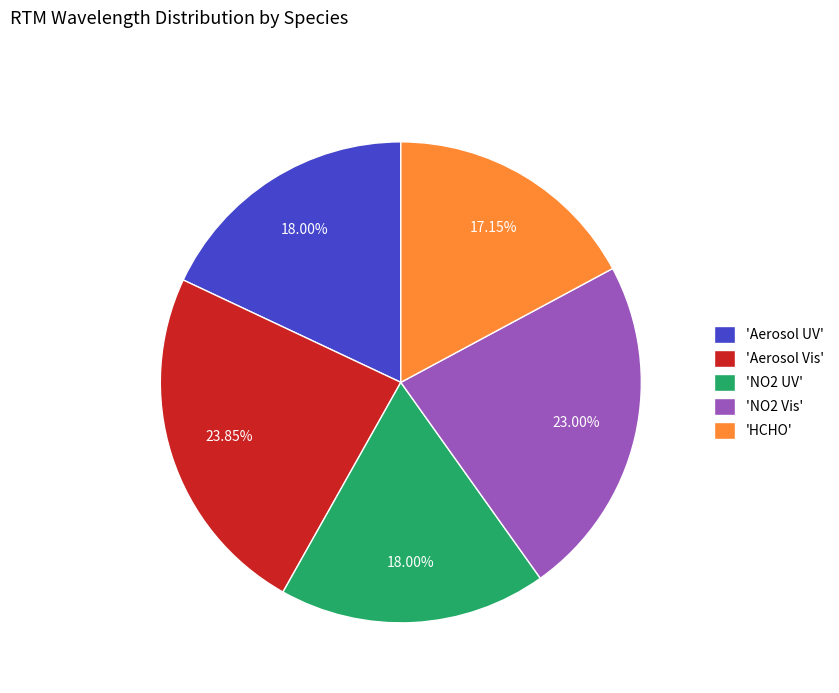

Which slice is the largest?

'Aerosol Vis'